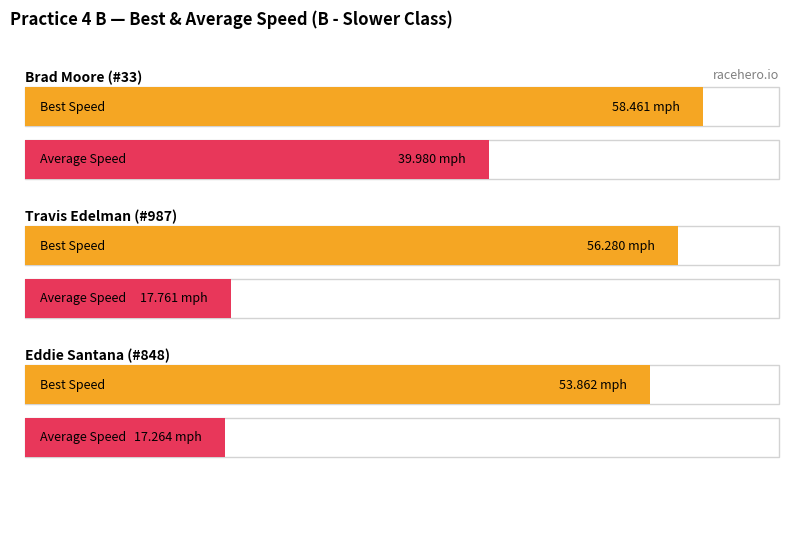

At which category does the chart reach its minimum across all series?

Eddie Santana (#848)